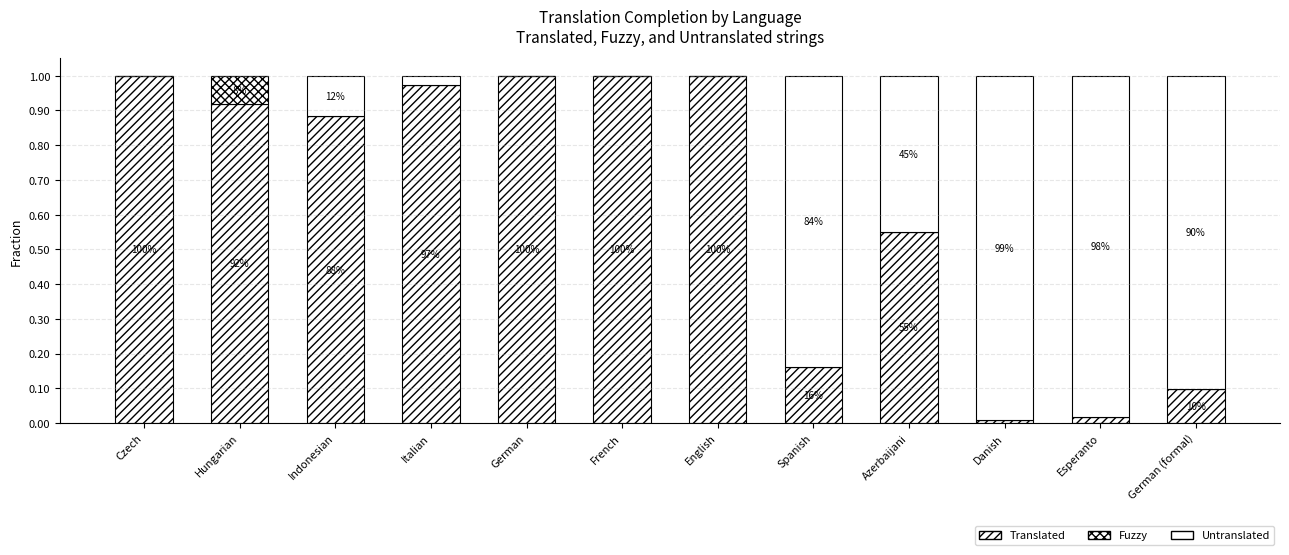

The value of Fuzzy at Indonesian is 0.0. True or false?

True